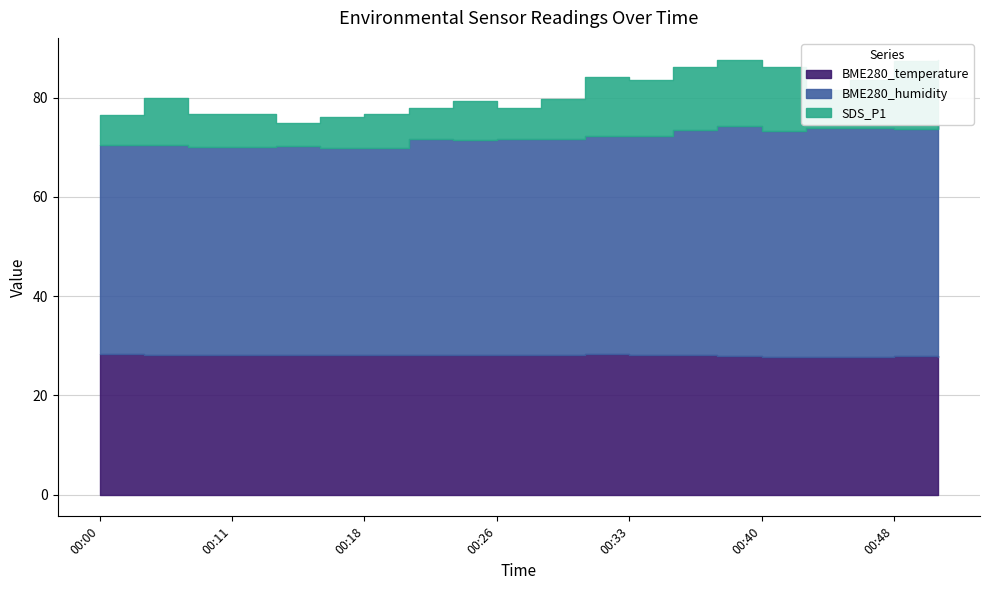

At which label does BME280_temperature reach its peak?

00:00